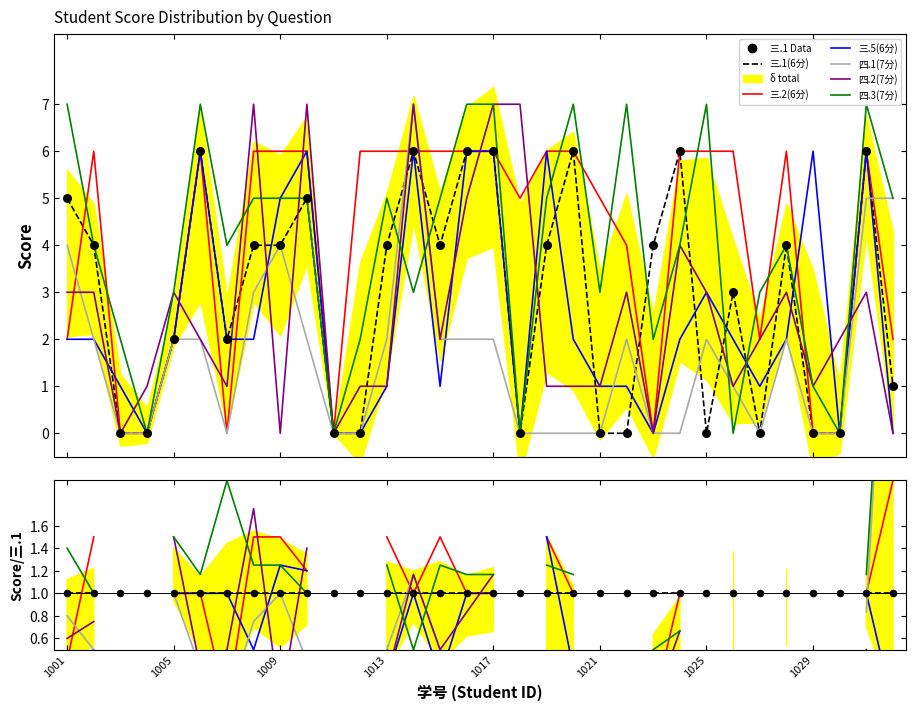

At which category is the sum across all series the highest?

31